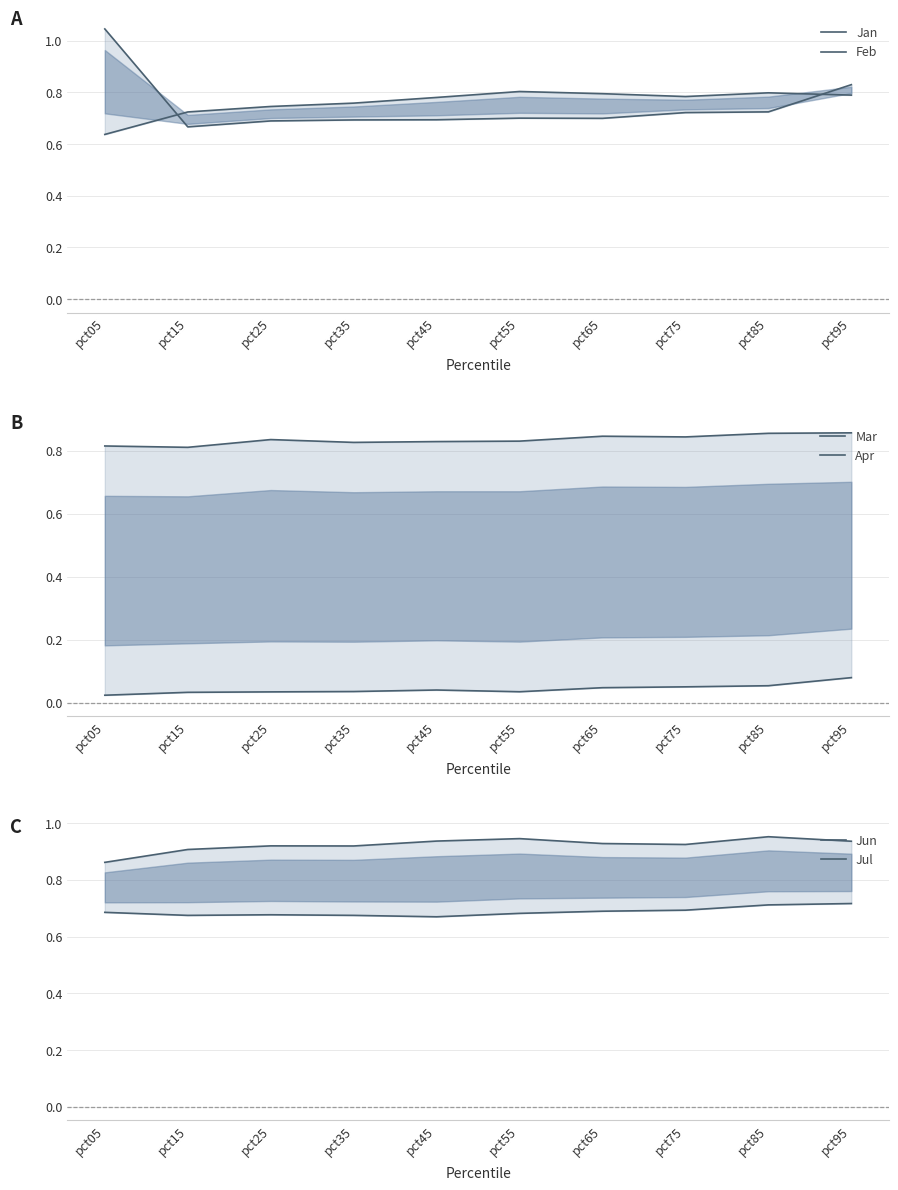

Rank the series at pct05 from highest to lowest value.

Feb, Jul, Apr, Jun, Jan, Mar